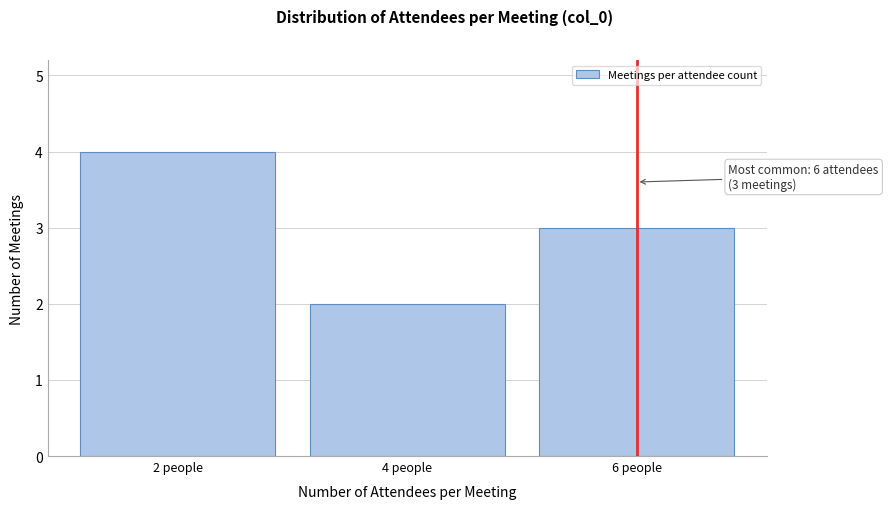

Reading right to left, extract all data points from this chart.

3	2	4